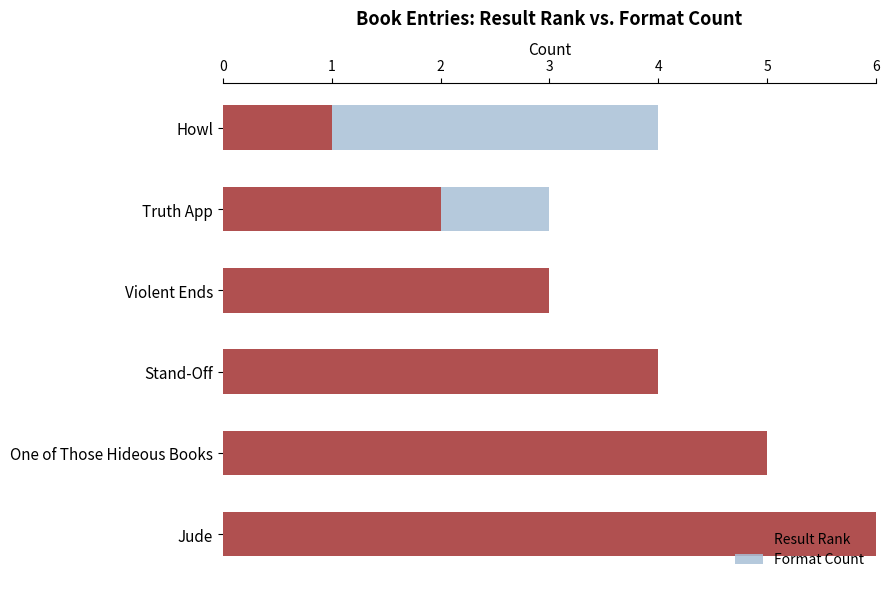

What is the value of the Format Count bar at the 3rd from the left?

3